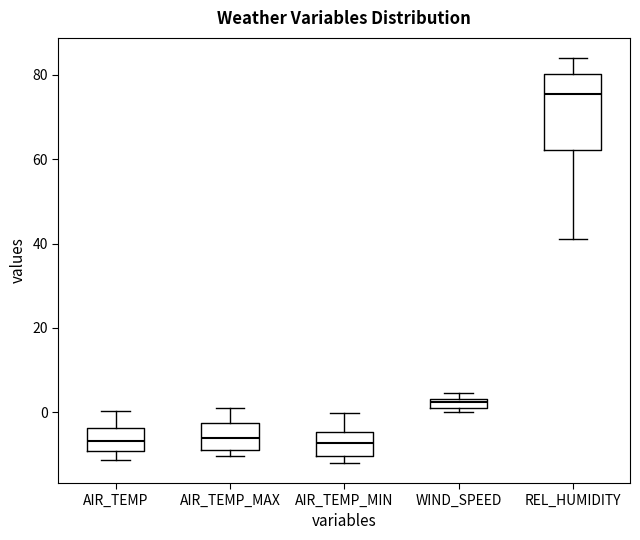

Where is the lower edge of the box for REL_HUMIDITY on the y-axis? The values are not printed on the chart, so give them approximately, as read against the axis.

62